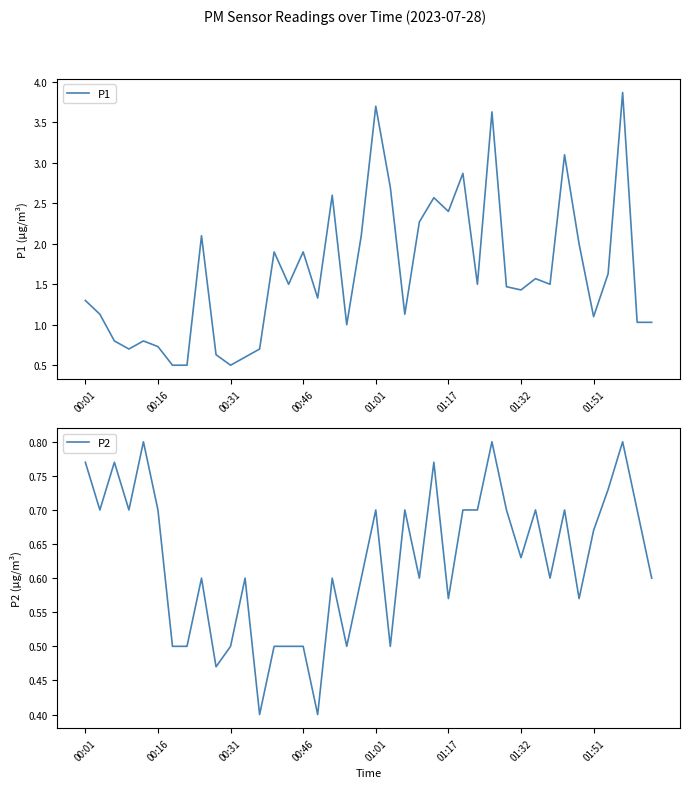

What is the highest value of the P1 series?

3.9